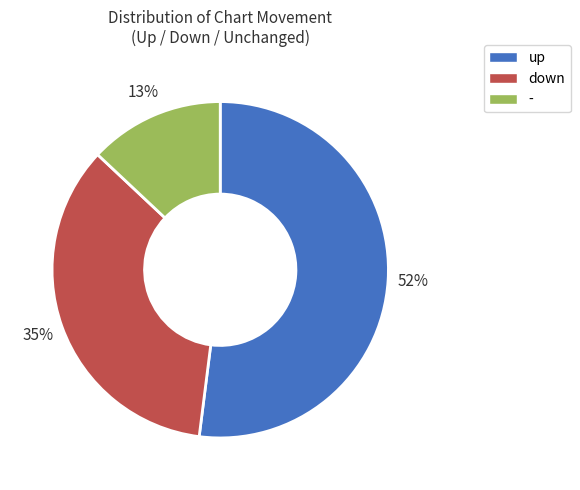

Is the sum of - and down greater than half?

No